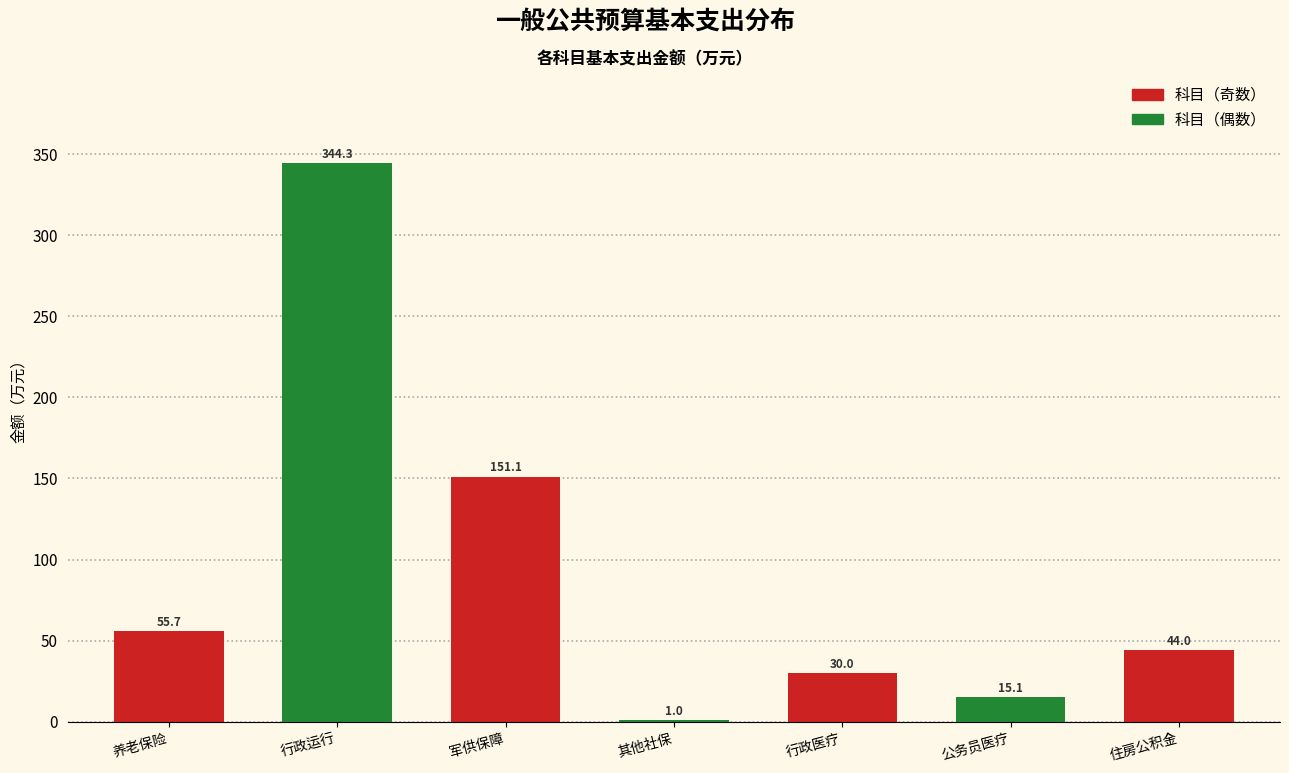

Reading right to left, transcribe all the data shown in this chart.

住房公积金=44.0	公务员医疗=15.1	行政医疗=30.0	其他社保=1.0	军供保障=151.1	行政运行=344.3	养老保险=55.7